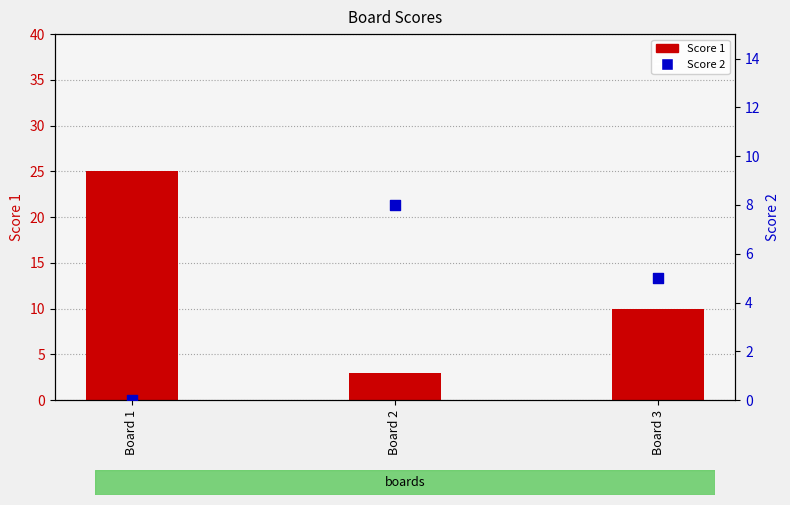

What are all the series names shown in the legend?

Score 1, Score 2